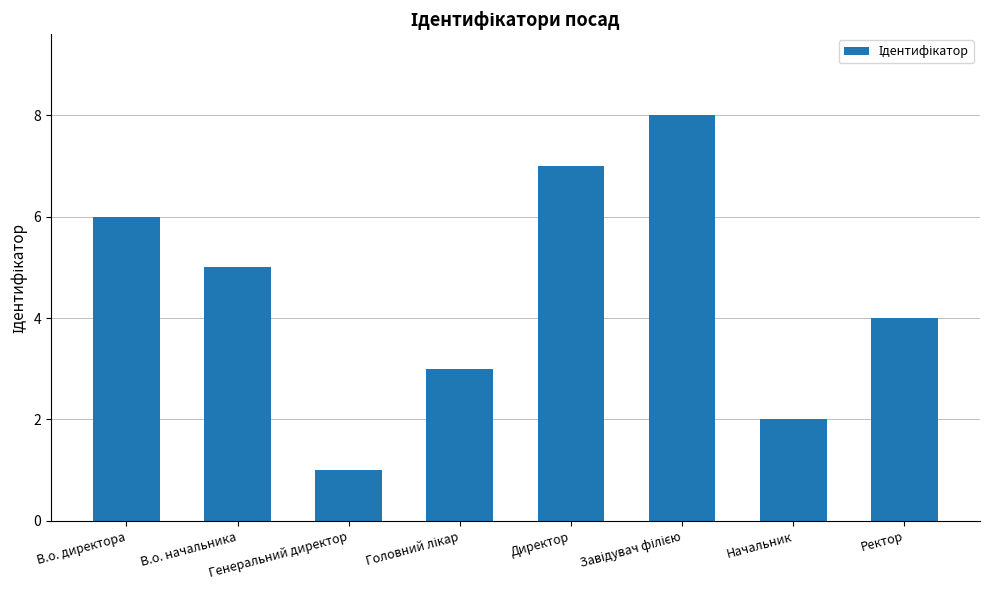

What is the minimum value shown in the chart?

1